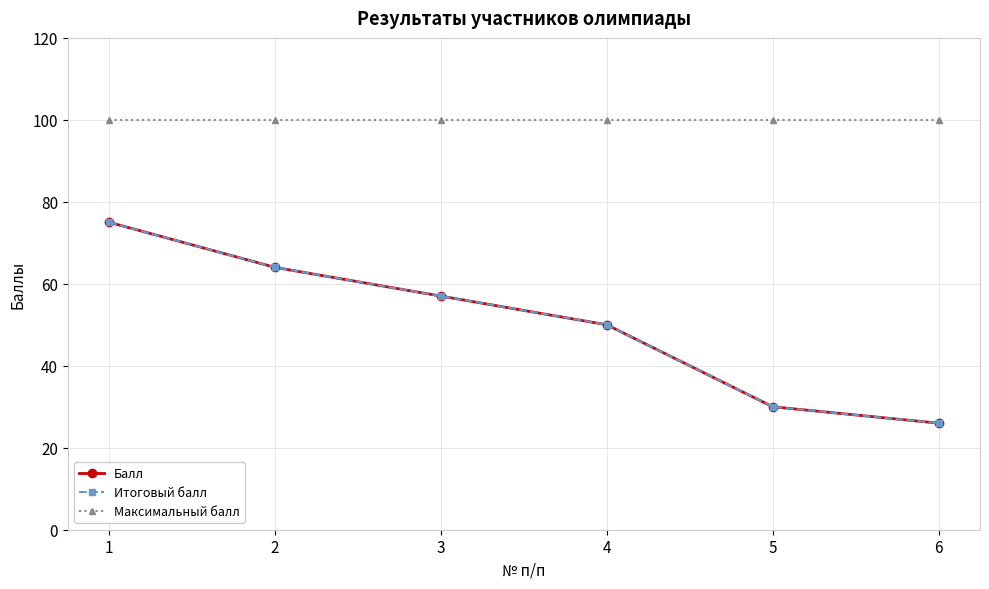

Is this an area chart (filled region under the line)?

No